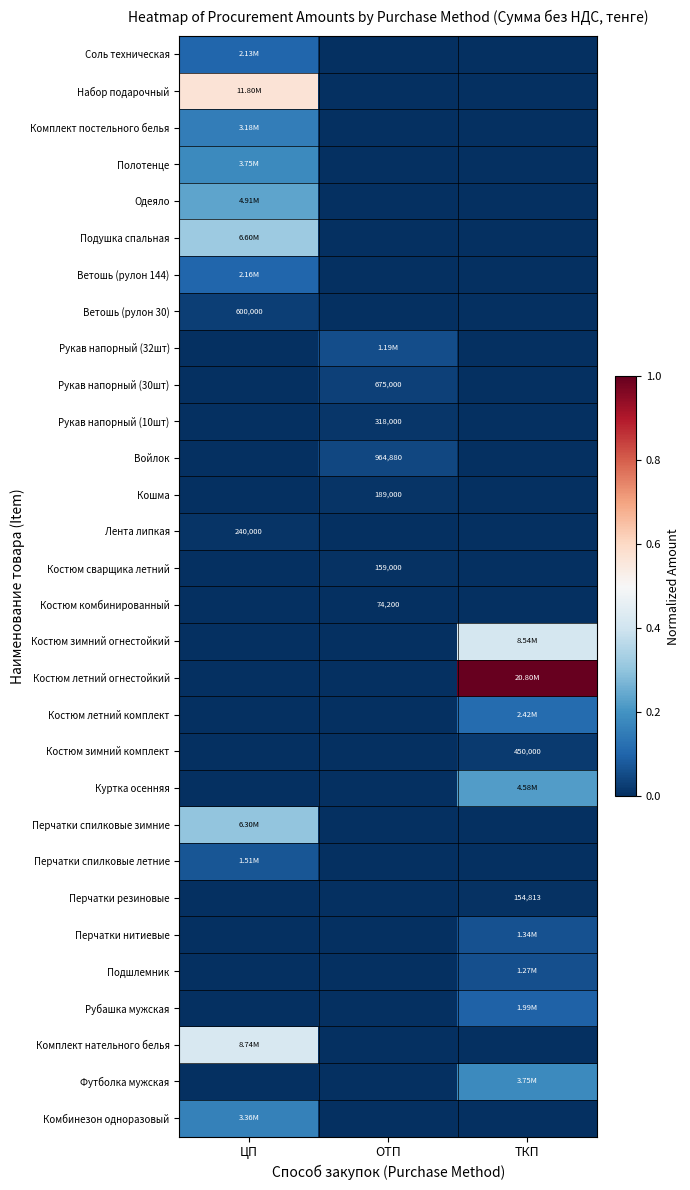

At which label does Ветошь (рулон 30) reach its minimum?

ОТП